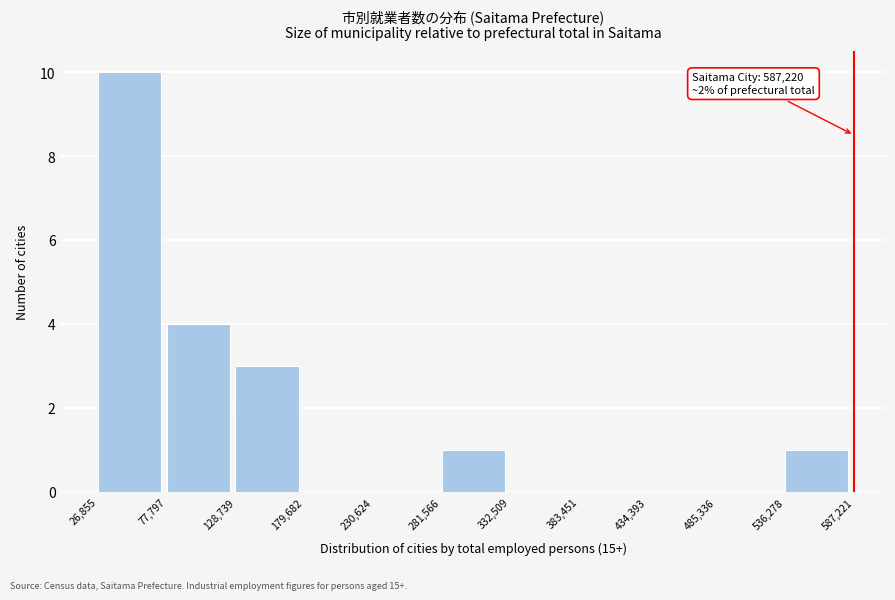

Over which range of the x-axis is the bar tallest?

26,855 to 77,797